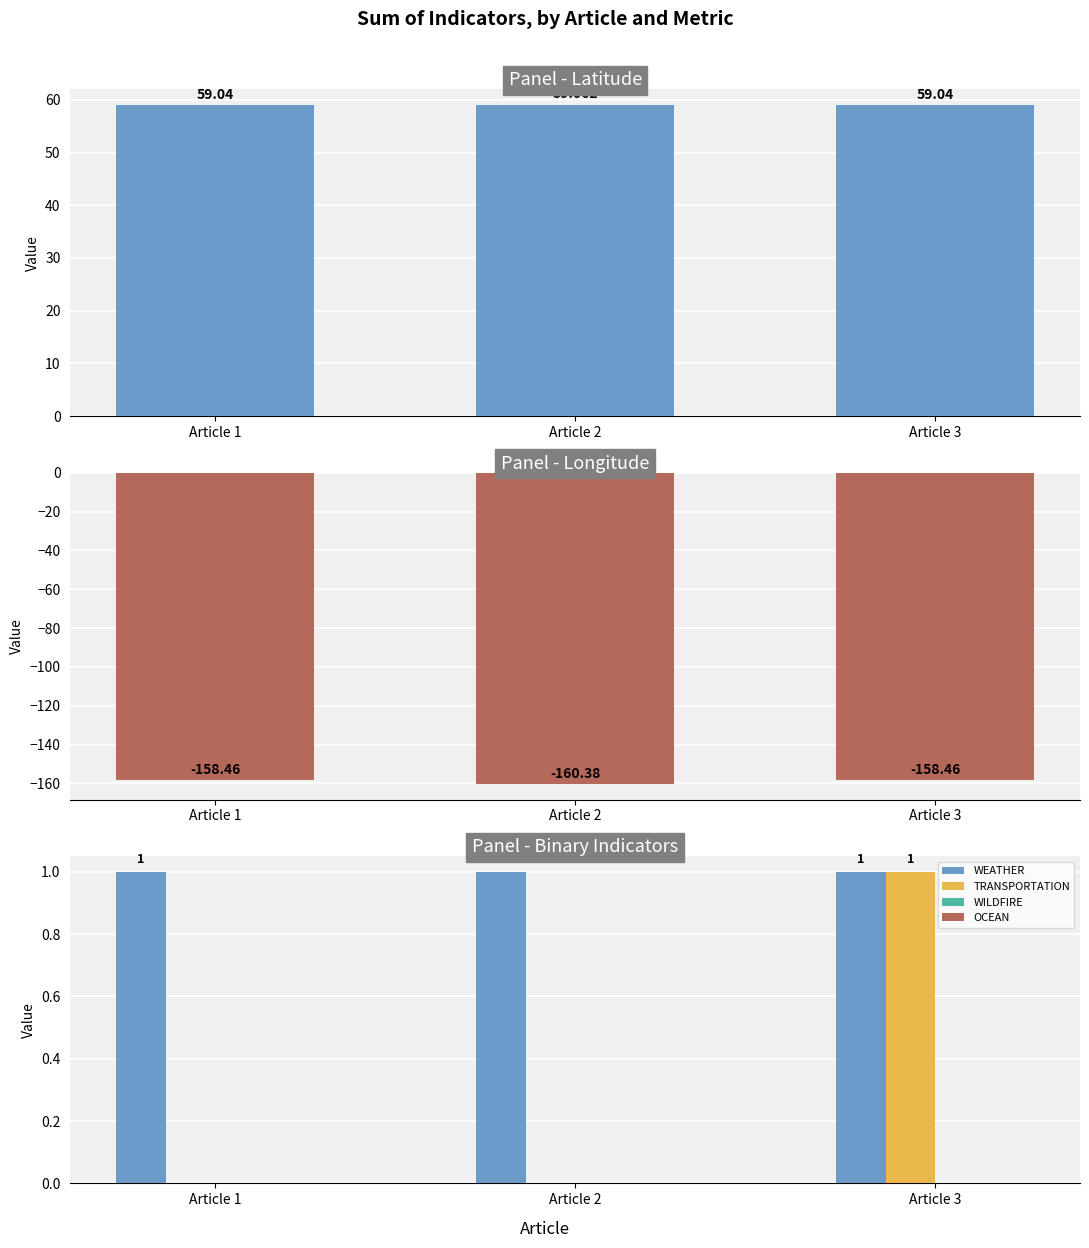

What is the smallest value displayed?

-160.4